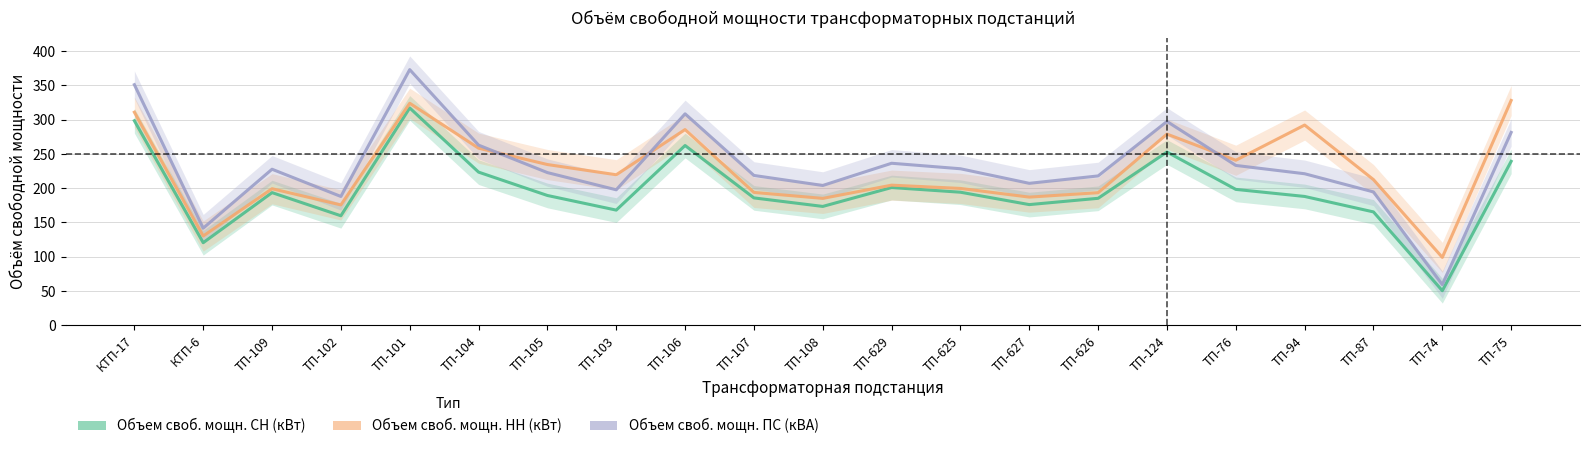

At which label does Объем своб. мощн. СН (кВт) reach its minimum?

ТП-74